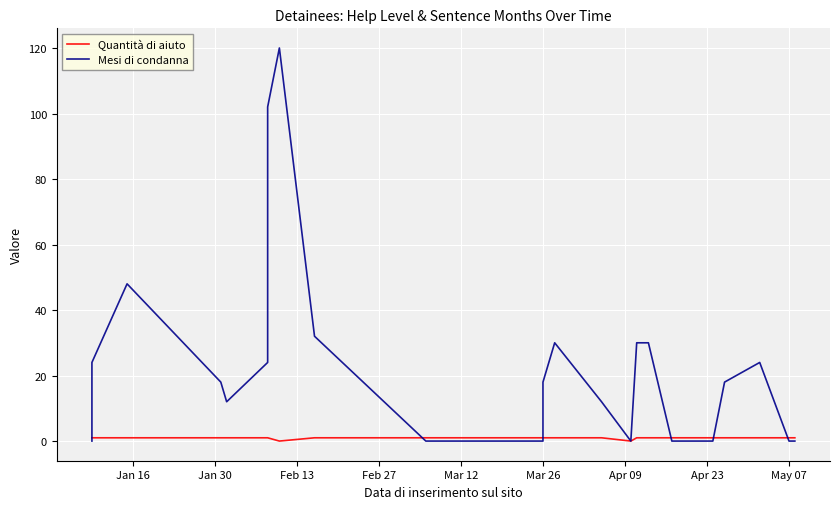

What is the value of the Quantità di aiuto point at the 36th from the left?

1